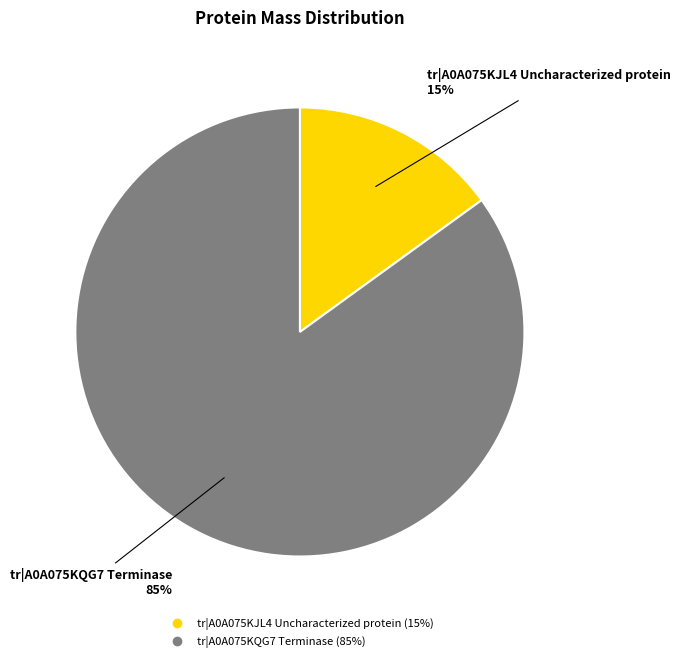

To the nearest percent, what is the combined percentage of tr|A0A075KJL4 Uncharacterized protein and tr|A0A075KQG7 Terminase?

100%